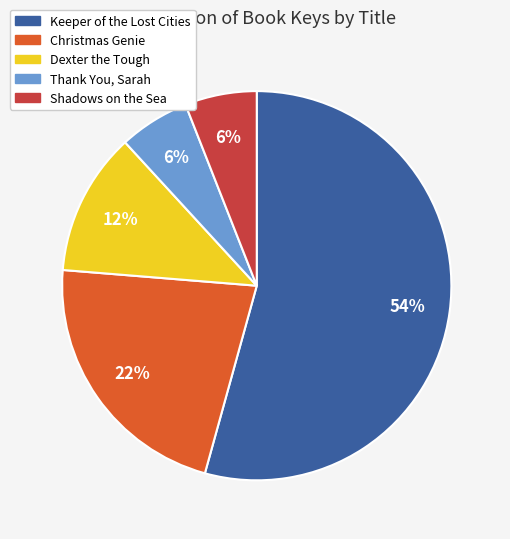

To the nearest percent, what is the average slice percentage?

20%